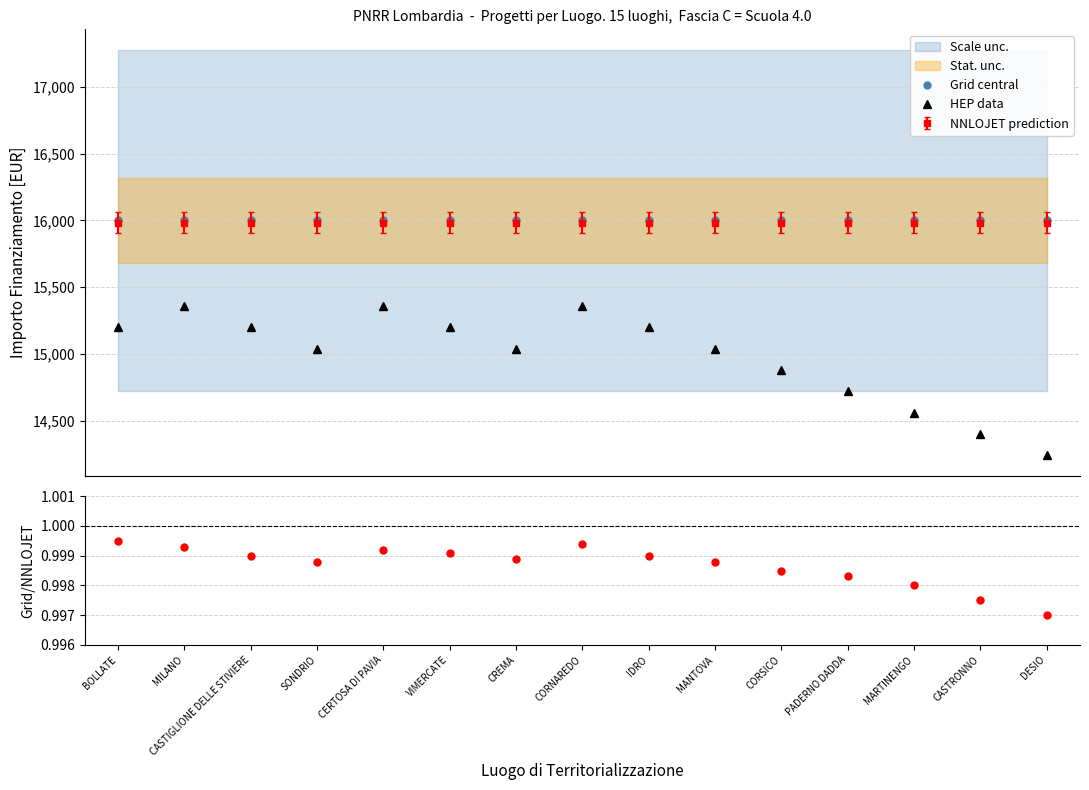

How many interior local valleys does the HEP data series have?

2